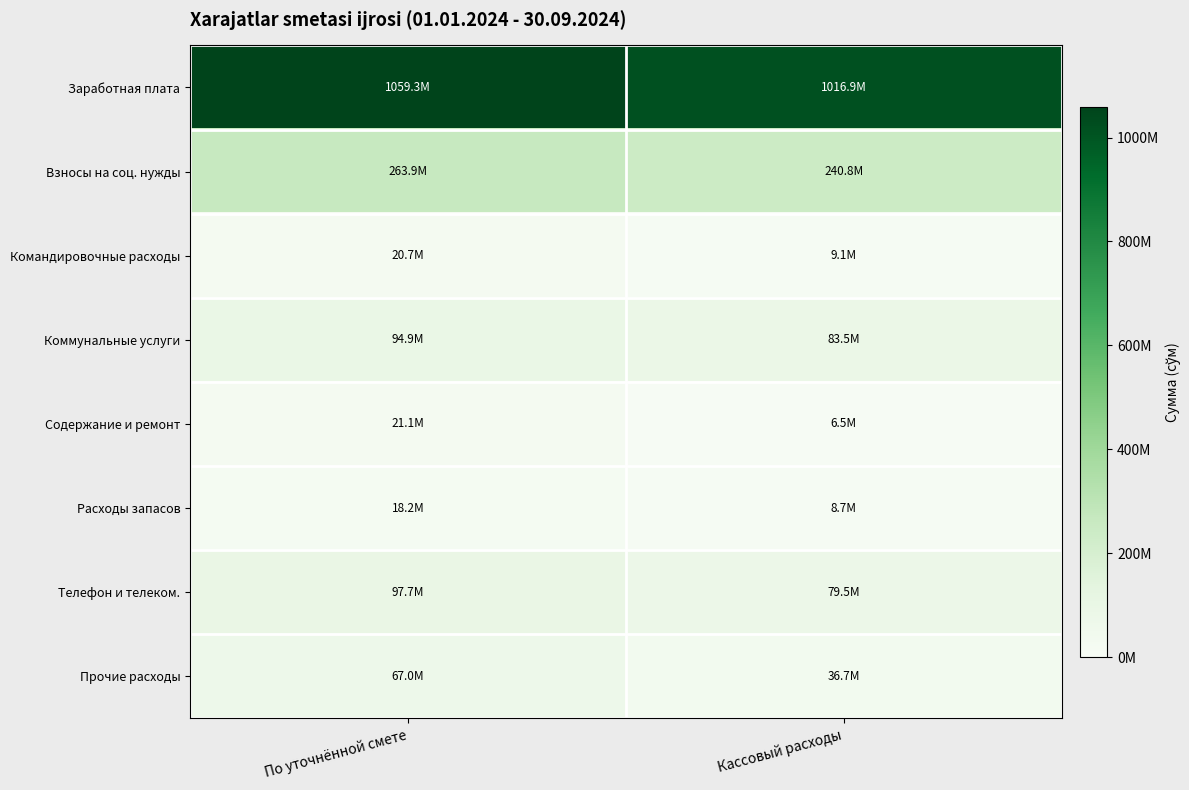

Reading left to right, what are all the values shown in this chart?

Заработная плата: По уточнённой смете=1059321000	Кассовый расходы=1016868642
Взносы на соц. нужды: По уточнённой смете=263899000	Кассовый расходы=240779887
Командировочные расходы: По уточнённой смете=20706000	Кассовый расходы=9052360
Коммунальные услуги: По уточнённой смете=94942000	Кассовый расходы=83495040
Содержание и ремонт: По уточнённой смете=21062000	Кассовый расходы=6460001
Расходы запасов: По уточнённой смете=18200000	Кассовый расходы=8714040
Телефон и телеком.: По уточнённой смете=97713000	Кассовый расходы=79493013
Прочие расходы: По уточнённой смете=66950000	Кассовый расходы=36664525